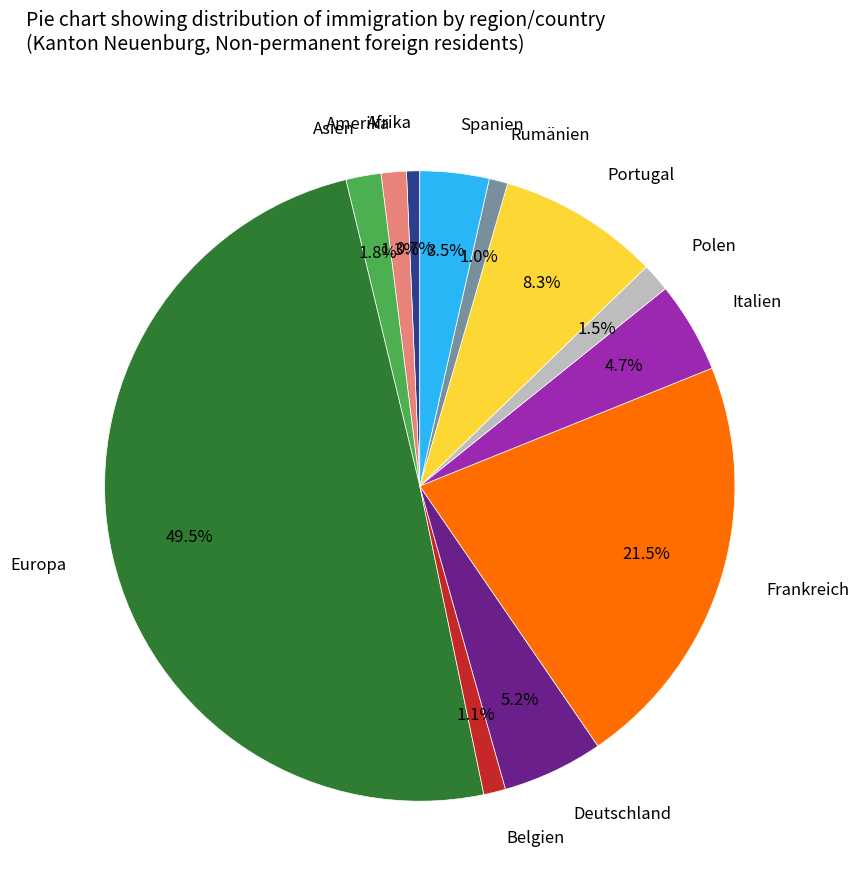

Does Asien represent more than half of the total?

No